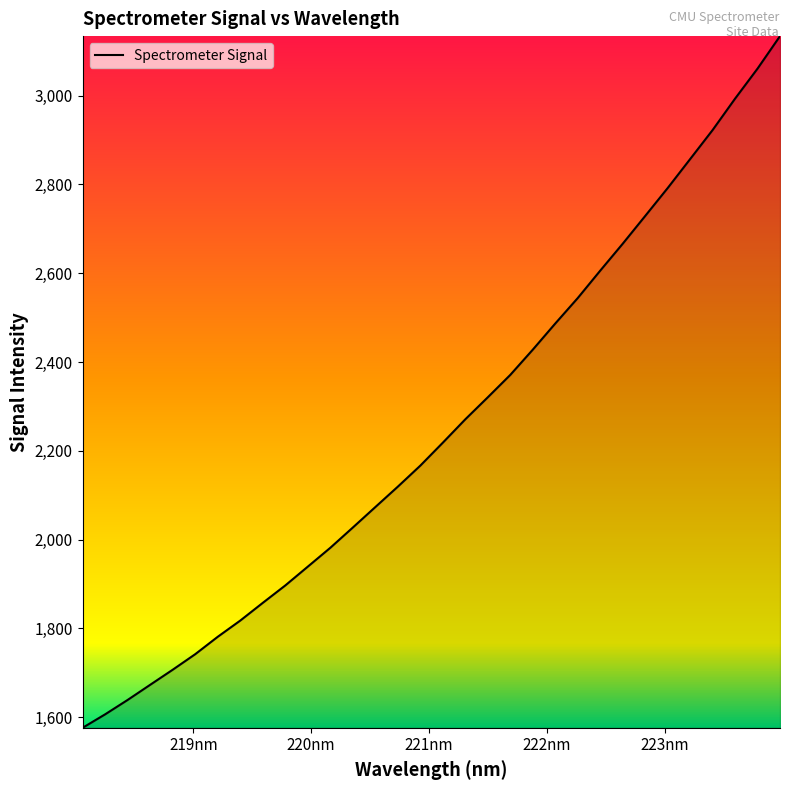

What is the difference between the maximum and minimum values?

1558.1